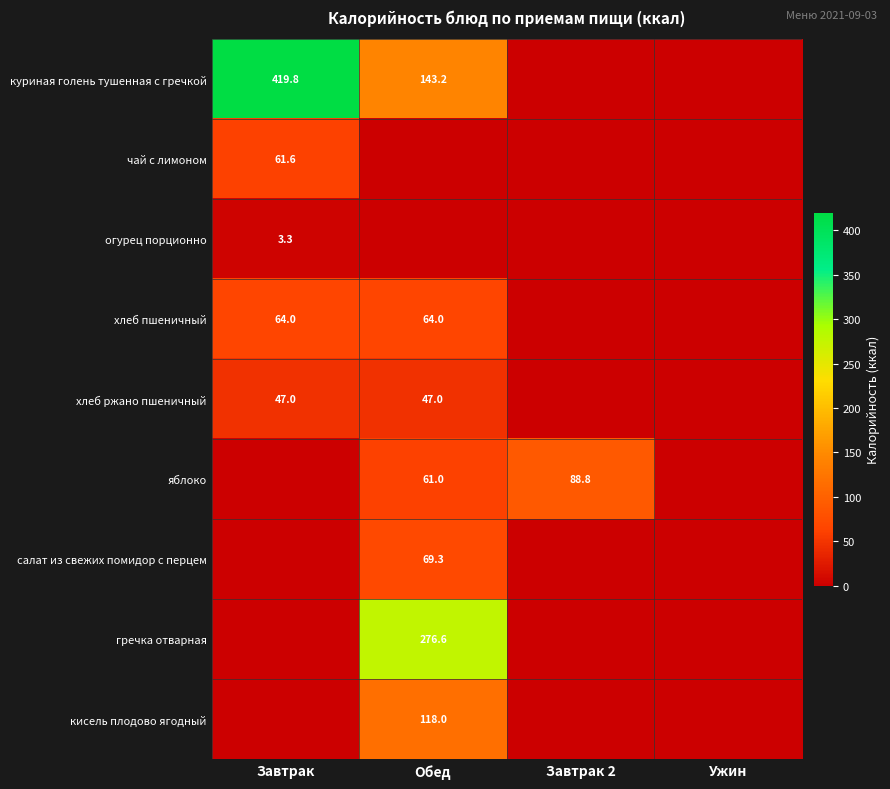

The гречка отварная series shows 97.6 at Обед. True or false?

False